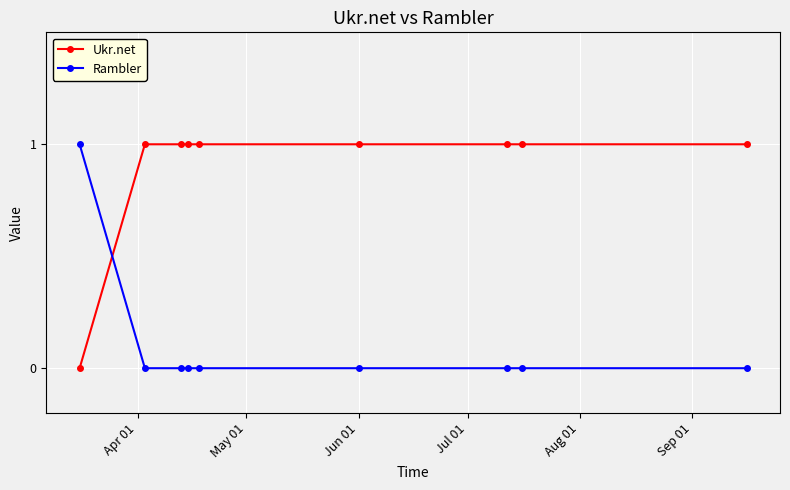

Which series has the largest total across all categories?

Ukr.net